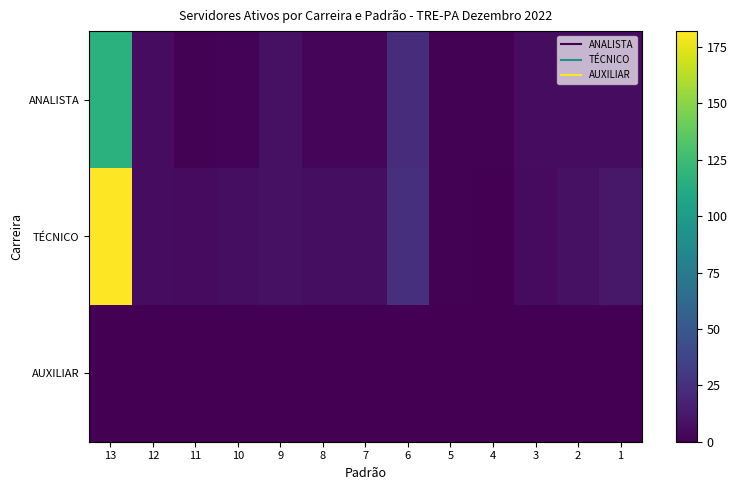

Rank the series at 10 from lowest to highest value.

AUXILIAR, ANALISTA, TÉCNICO